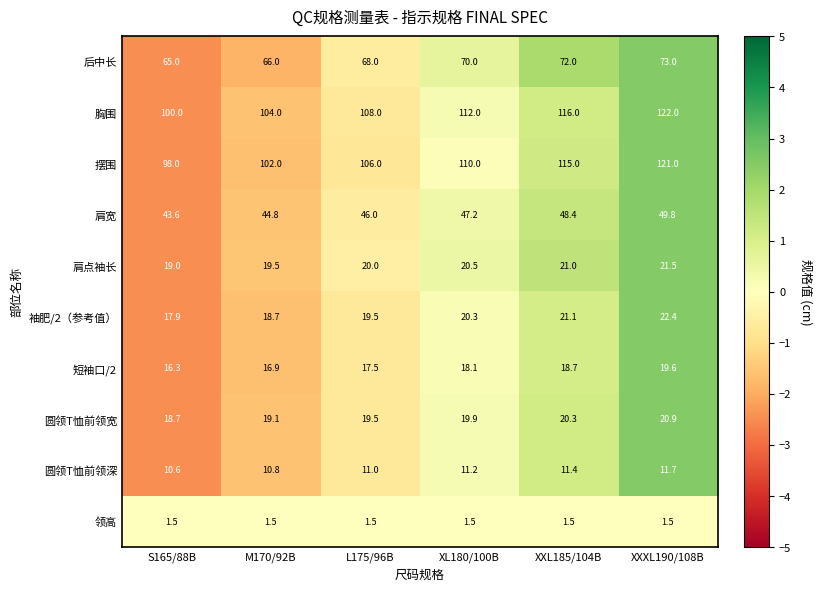

How many distinct data groups are displayed?

10